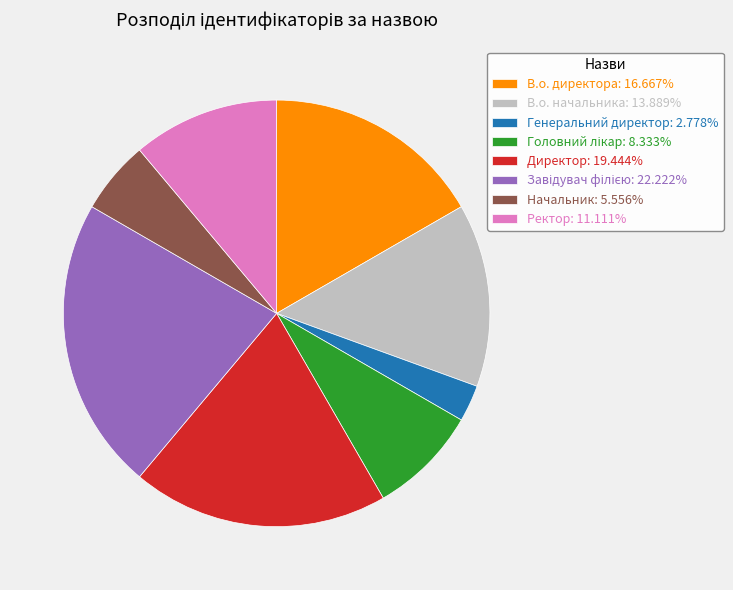

Which slice is the smallest?

Генеральний директор